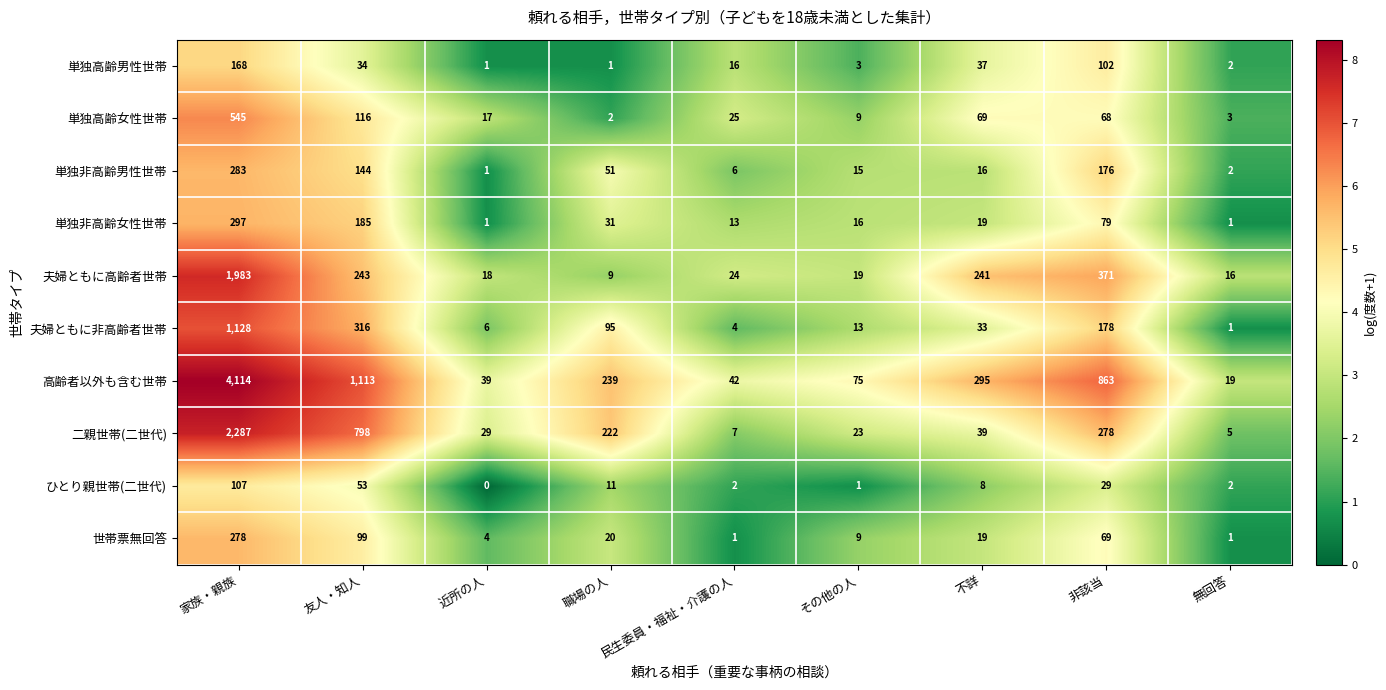

The 夫婦ともに非高齢者世帯 series shows 307 at 非該当. True or false?

False